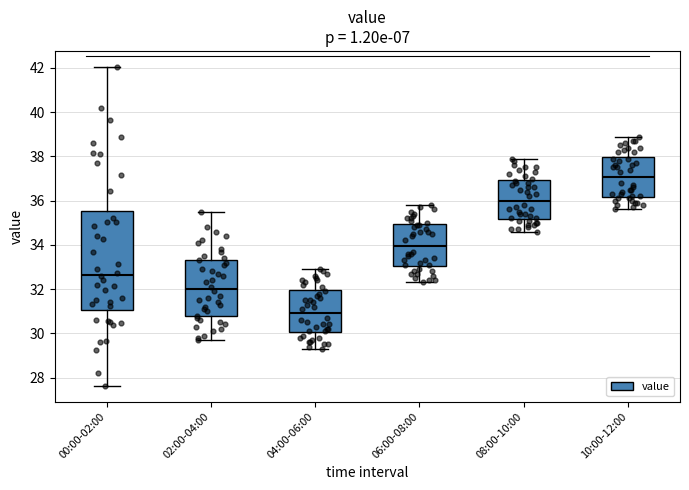

Where does the lower whisker of the box for 06:00-08:00 end on the y-axis? The values are not printed on the chart, so give them approximately, as read against the axis.

32.4